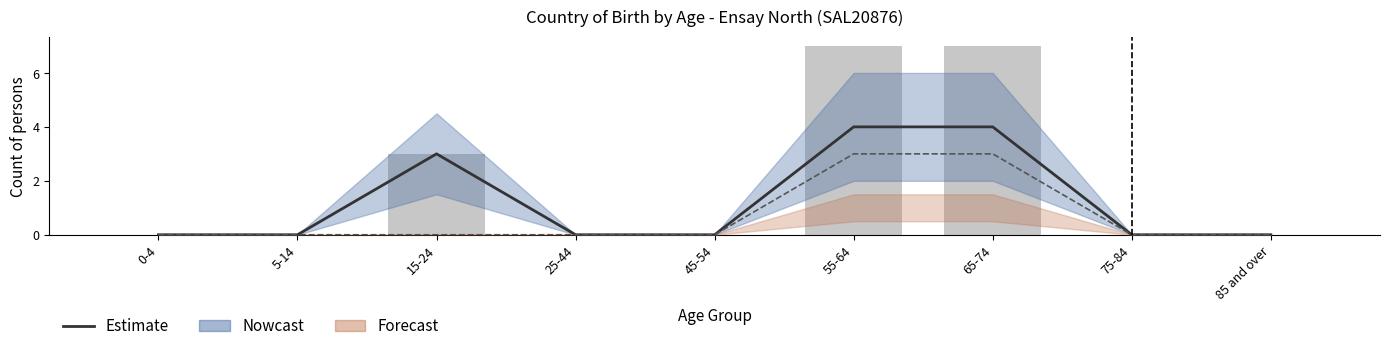

Reading left to right, extract all data points from this chart.

0	0	3	0	0	4	4	0	0